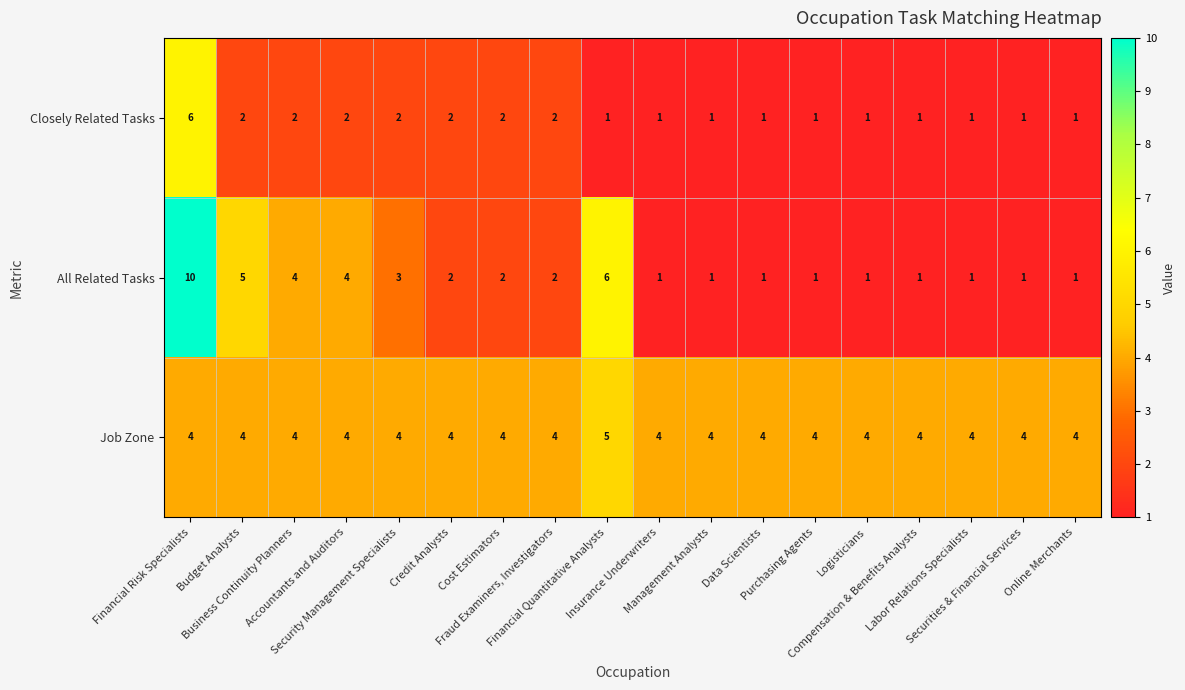

What is the difference between the maximum and minimum values in the Closely Related Tasks series?

5